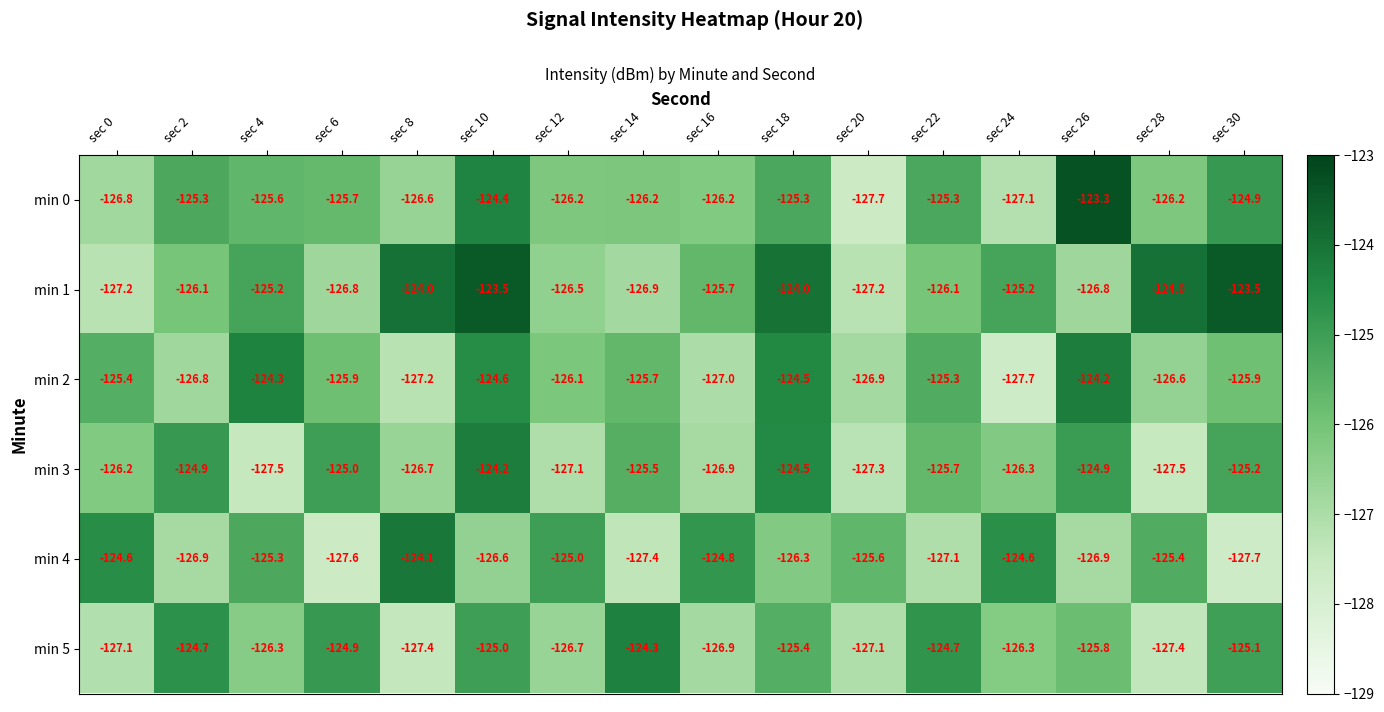

What is the difference between the highest and lowest values at sec 18?

2.3